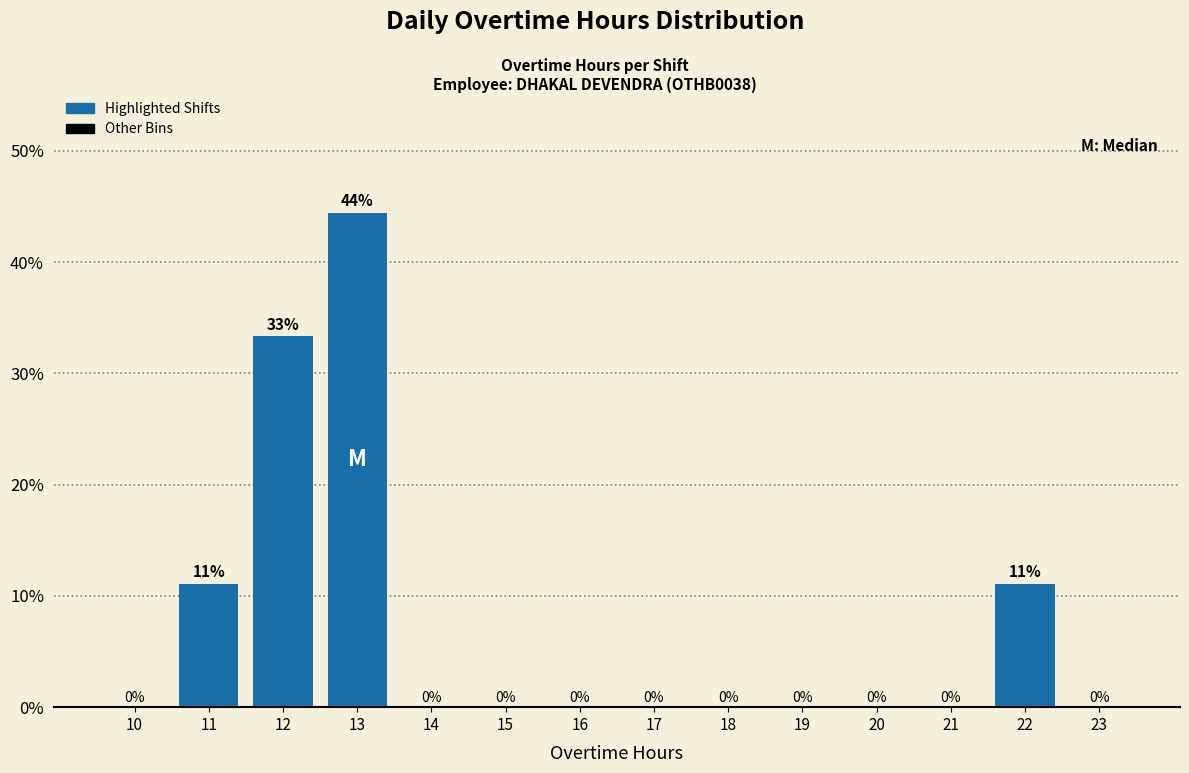

What value does the data have at 11?

11.1